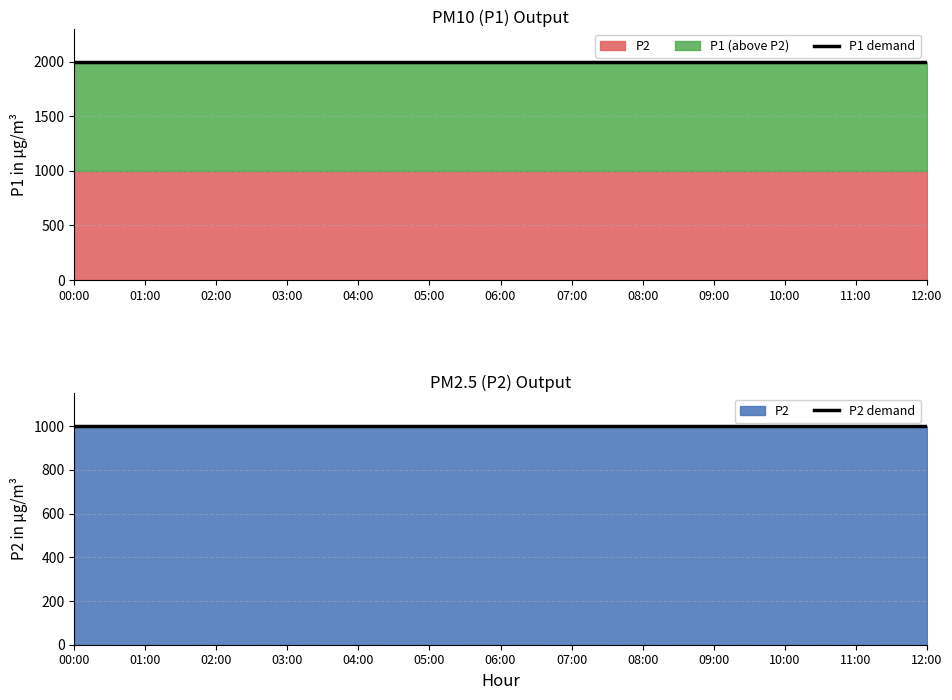

True or false: P1 demand has more than 1 interior local peaks.

False